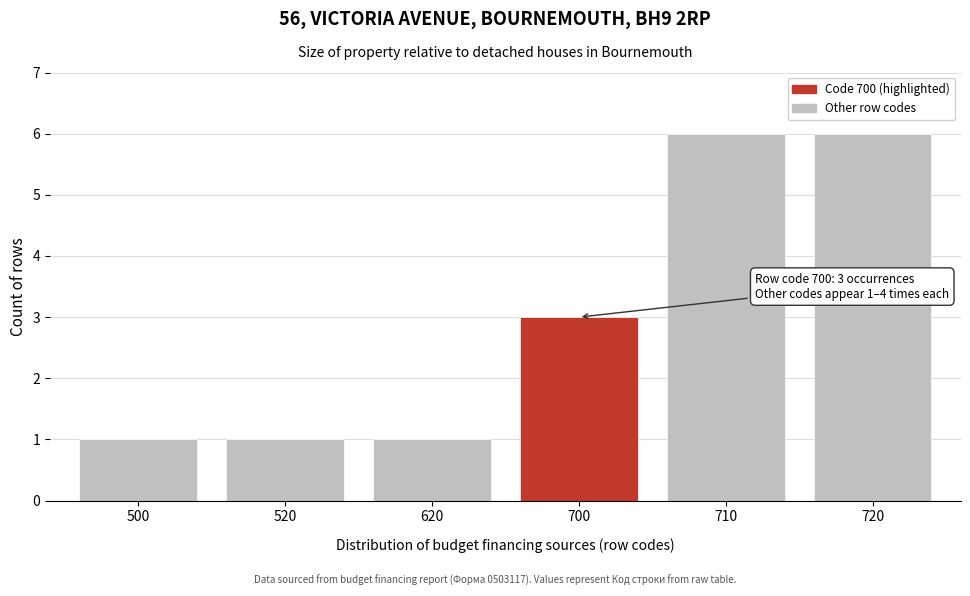

Reading left to right, what are all the values shown in this chart?

500=1	520=1	620=1	700=3	710=6	720=6